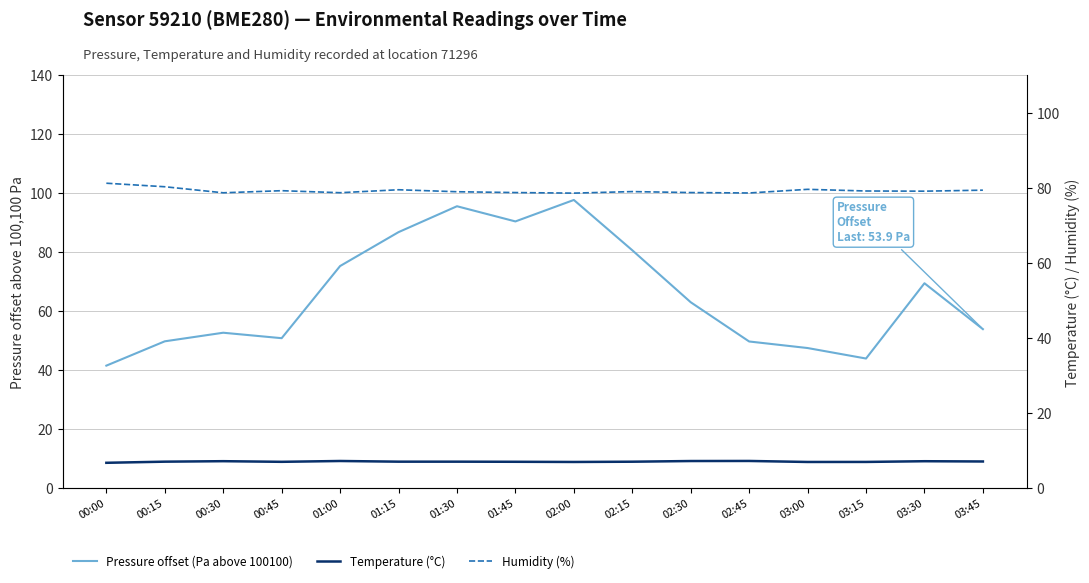

Reading left to right, transcribe all the data shown in this chart.

Pressure offset (Pa above 100100): 41.5	49.8	52.7	50.8	75.3	86.8	95.6	90.4	97.7	80.7	63.0	49.7	47.5	43.9	69.5	53.9
Temperature (°C): 6.7	7.0	7.2	7.0	7.2	7.0	7.0	7.0	7.0	7.0	7.2	7.2	7.0	7.0	7.2	7.1
Humidity (%): 81.2	80.3	78.7	79.2	78.7	79.5	79.0	78.8	78.6	79.0	78.8	78.6	79.6	79.2	79.1	79.4